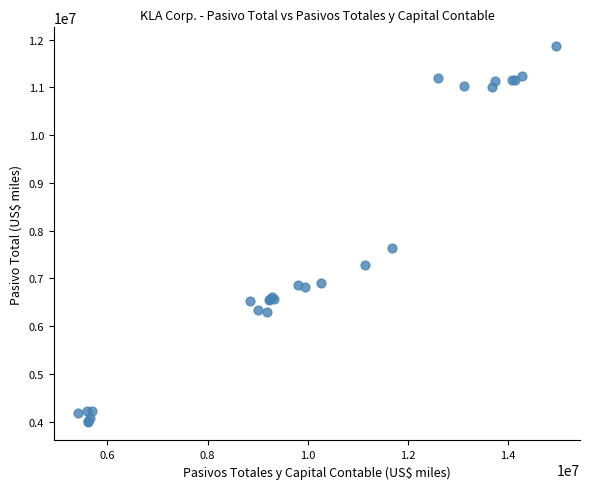

What Y value in the scatter plot is closest to 7930624?

7633481